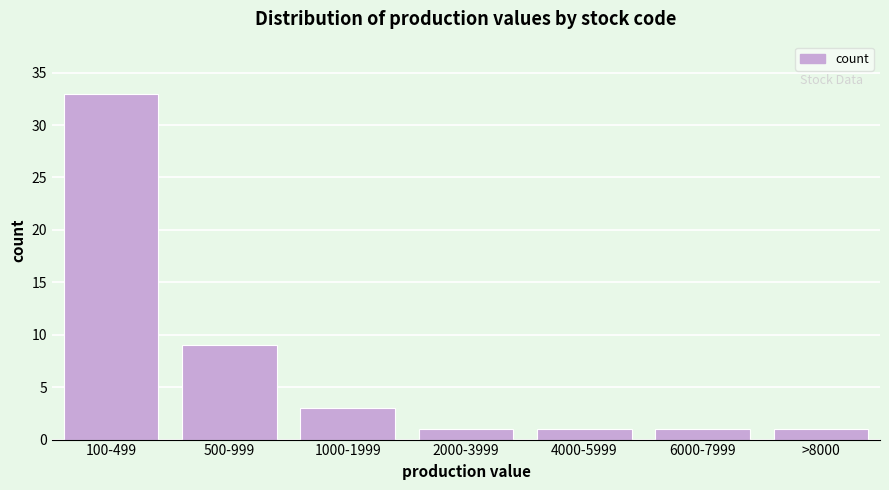

Reading left to right, list all the values displayed in this chart.

100-499=33	500-999=9	1000-1999=3	2000-3999=1	4000-5999=1	6000-7999=1	>8000=1